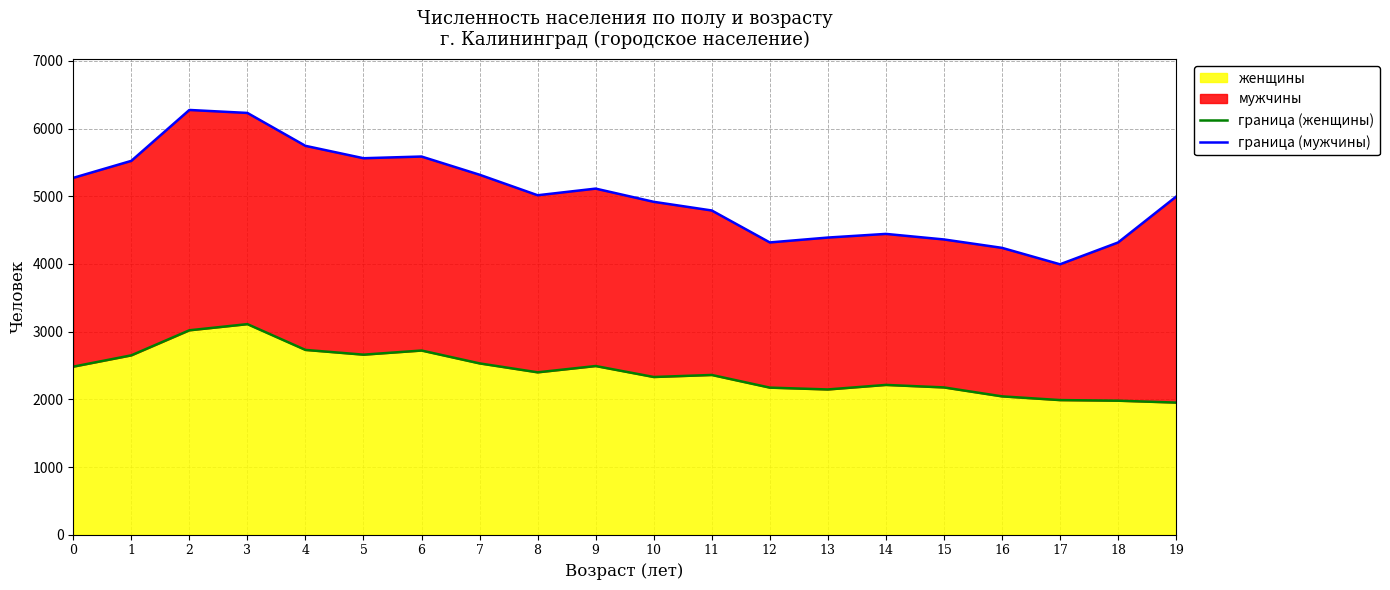

What is the difference between the highest and lowest values at 10?

2588